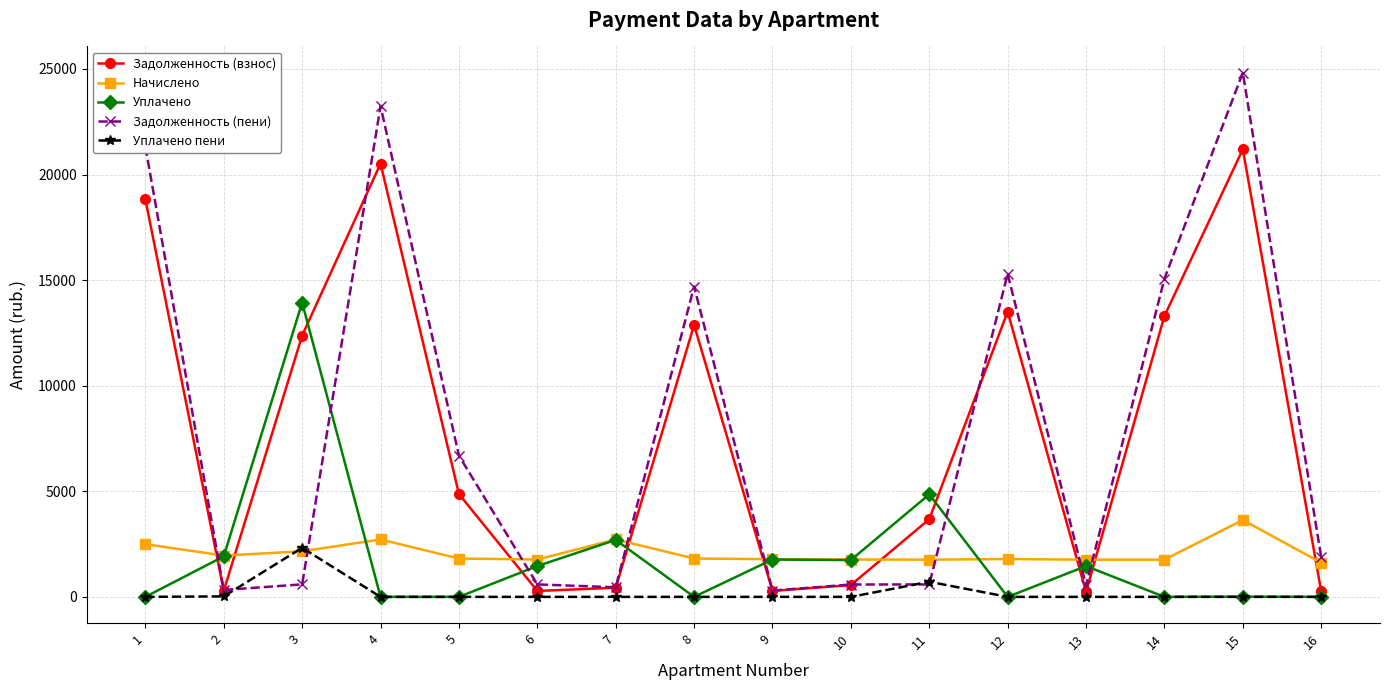

At which category is the sum across all series the highest?

15